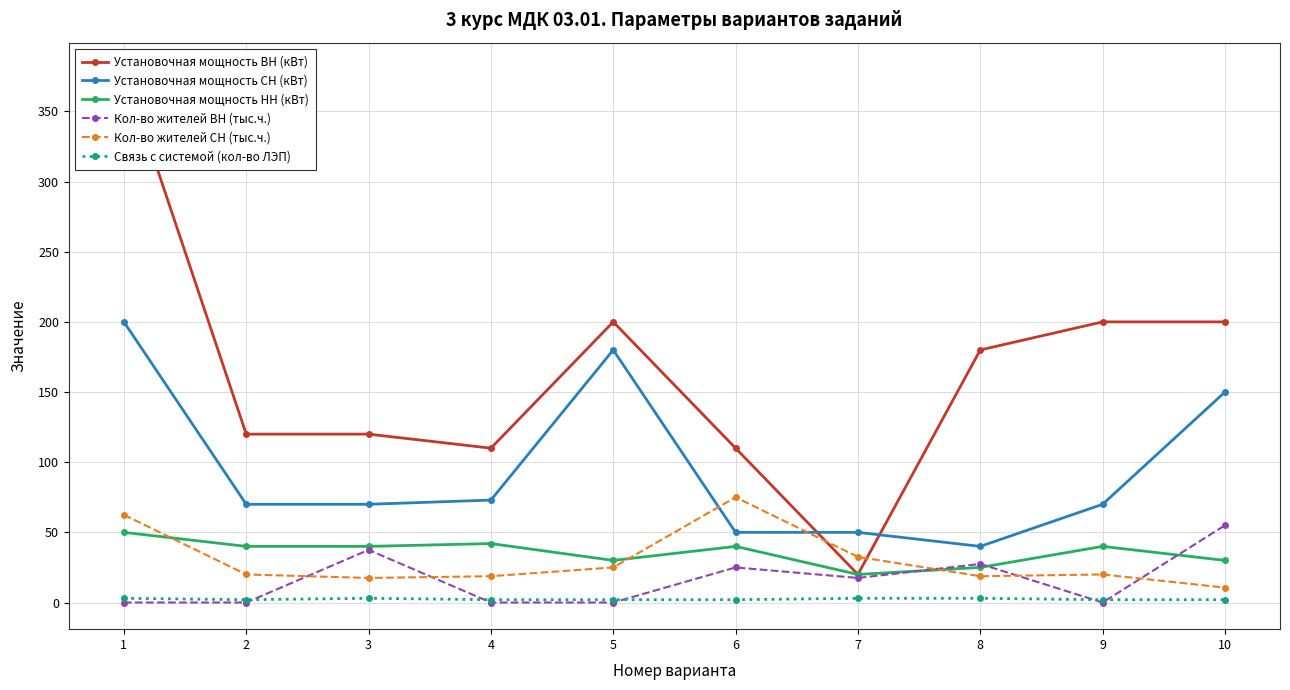

What is the difference between the second highest and minimum values in the Установочная мощность ВН (кВт) series?

180.0